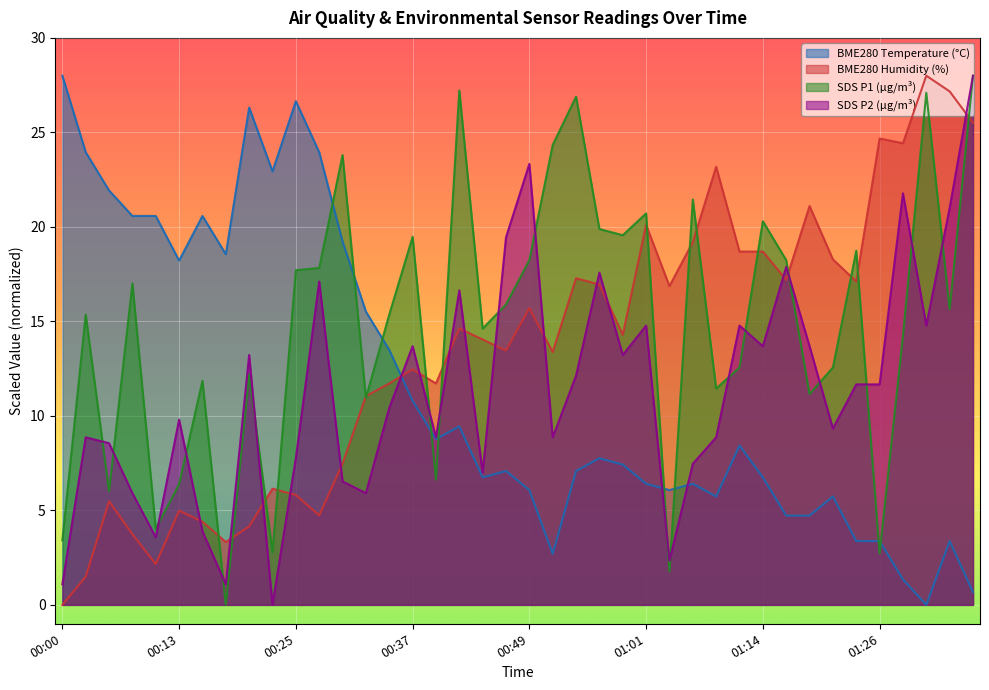

After their last crossing, which series has the higher values: SDS_P2 or BME280_humidity?

SDS_P2